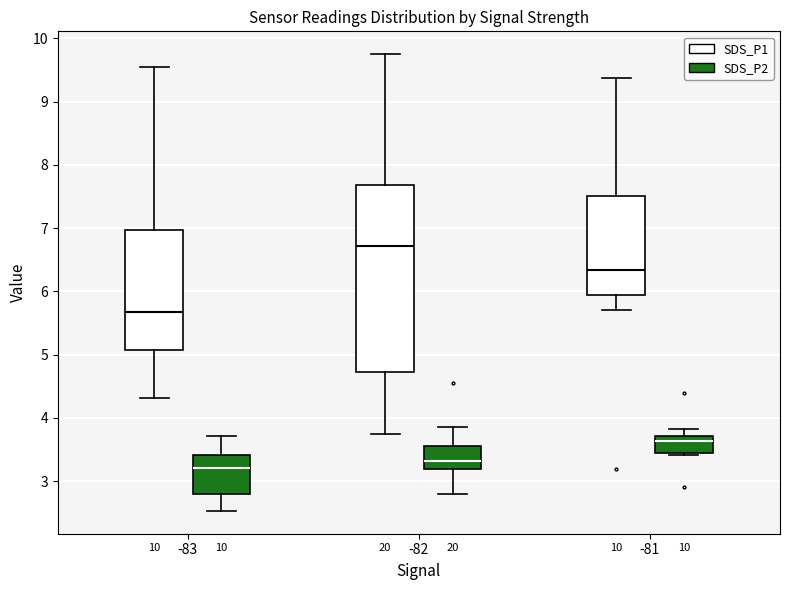

Reading left to right, transcribe this box plot: for each box, give where its median line is, the range the box spans, and where its two whiskers end, as read against the y-axis. The values are not printed on the chart, so give them approximately, as read against the axis.

-83 (SDS_P1): median 5.7, box 5.1 to 7.0, whiskers 4.3 to 9.6
-83 (SDS_P2): median 3.2, box 2.8 to 3.4, whiskers 2.5 to 3.7
-82 (SDS_P1): median 6.7, box 4.7 to 7.7, whiskers 3.8 to 9.8
-82 (SDS_P2): median 3.3, box 3.2 to 3.6, whiskers 2.8 to 3.9
-81 (SDS_P1): median 6.3, box 5.9 to 7.5, whiskers 5.7 to 9.4
-81 (SDS_P2): median 3.6, box 3.4 to 3.7, whiskers 3.4 to 3.8